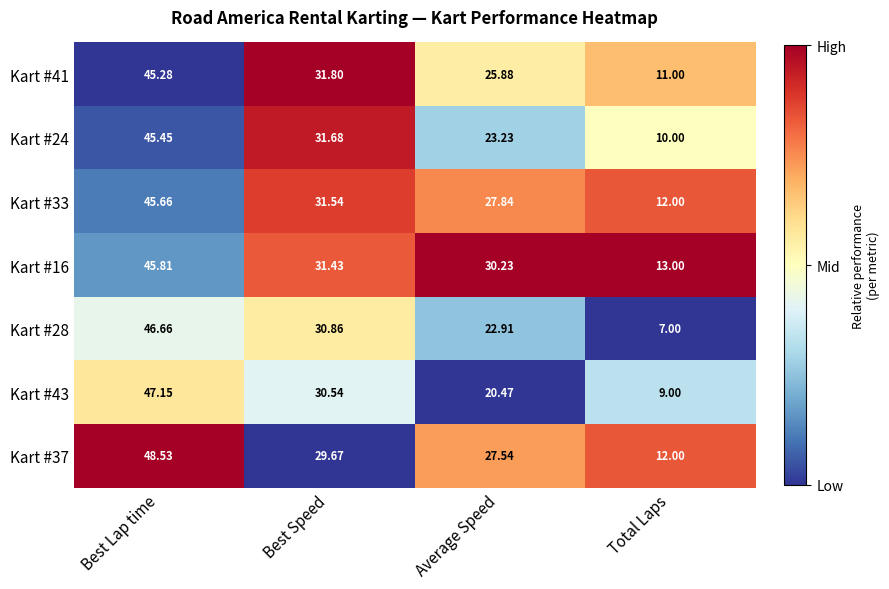

Count the number of data series in this chart.

7